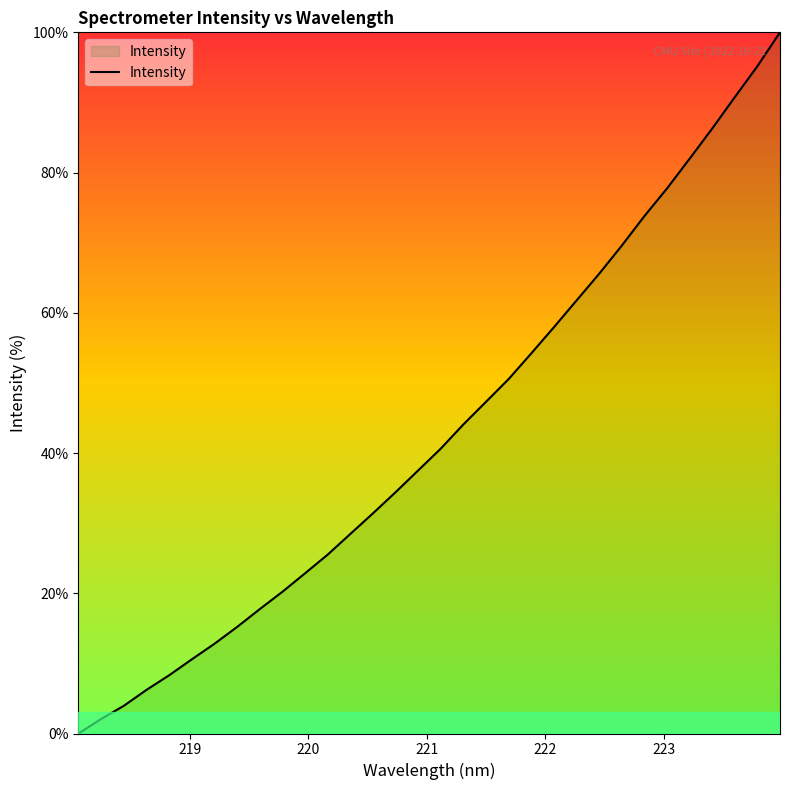

What is the greatest value displayed?

100.0